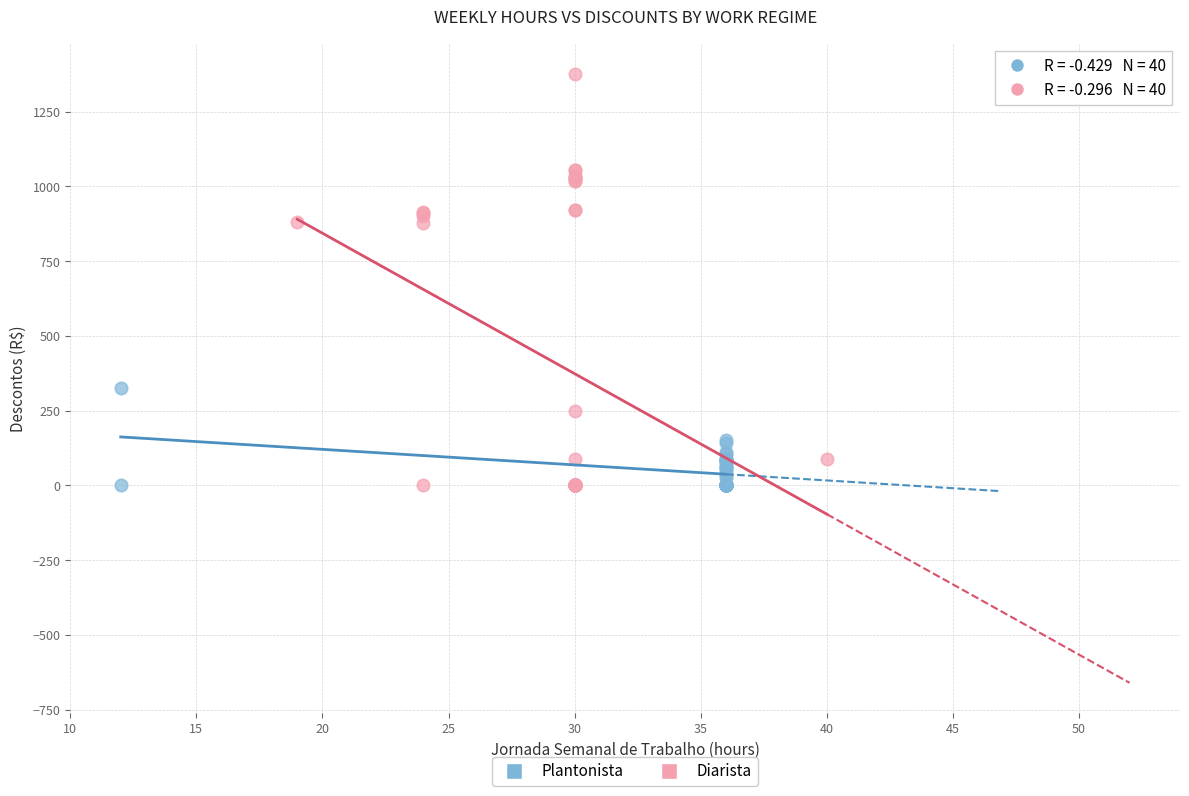

Which series has the widest spread of Y values?

Diarista